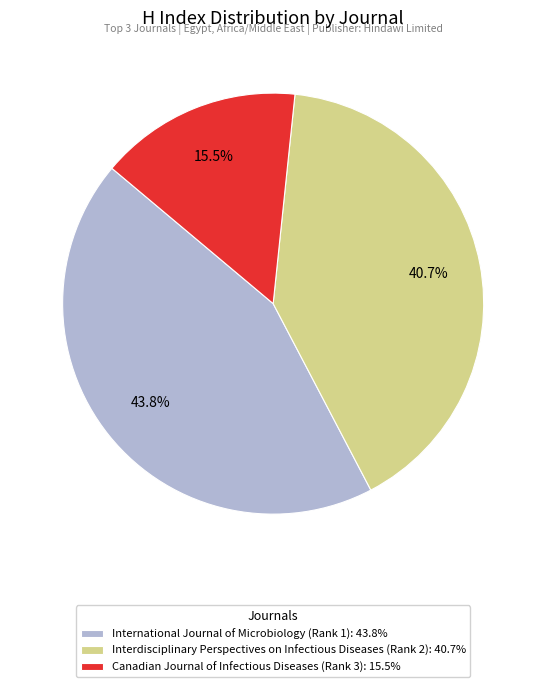

Which has a higher value, International Journal of Microbiology (Rank 1) or Interdisciplinary Perspectives on Infectious Diseases (Rank 2)?

International Journal of Microbiology (Rank 1)